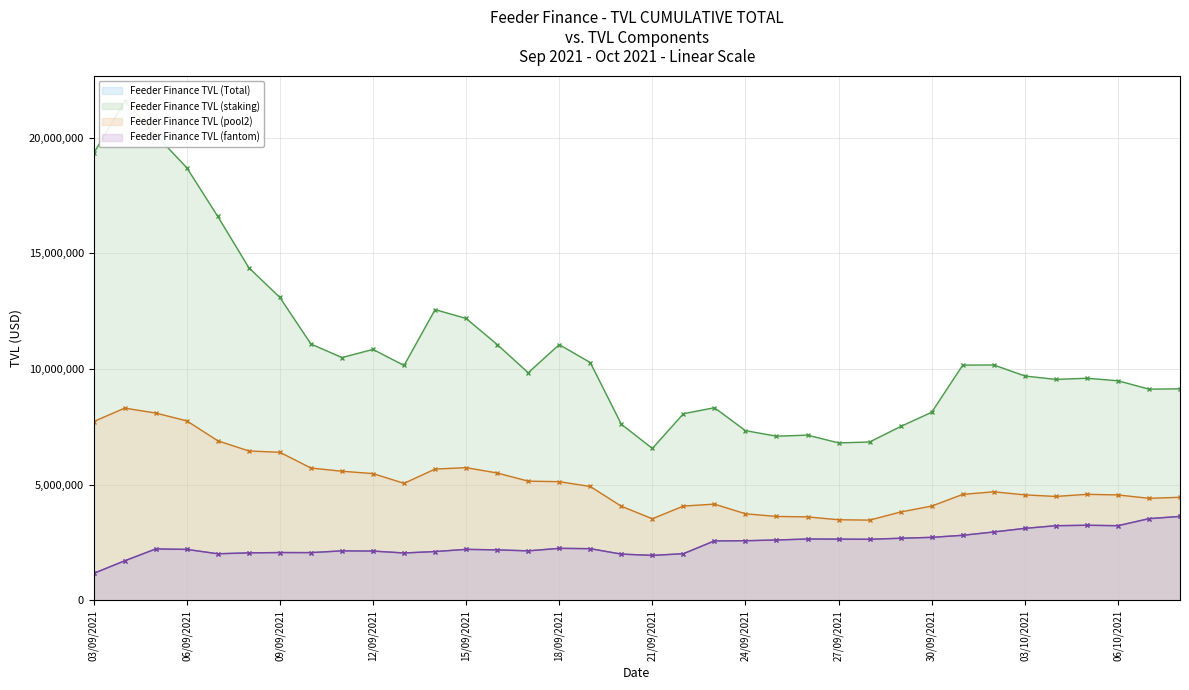

Does the chart display data point markers on the line(s)?

Yes